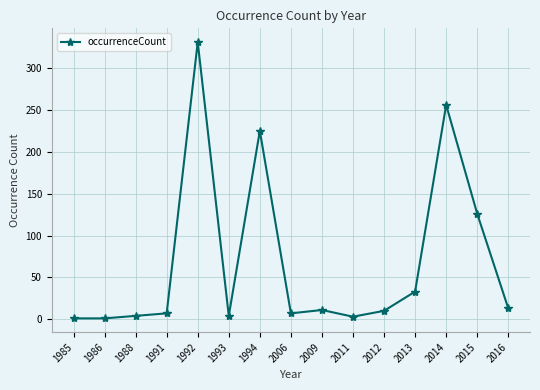

True or false: the data shows 11 at 2009.

True